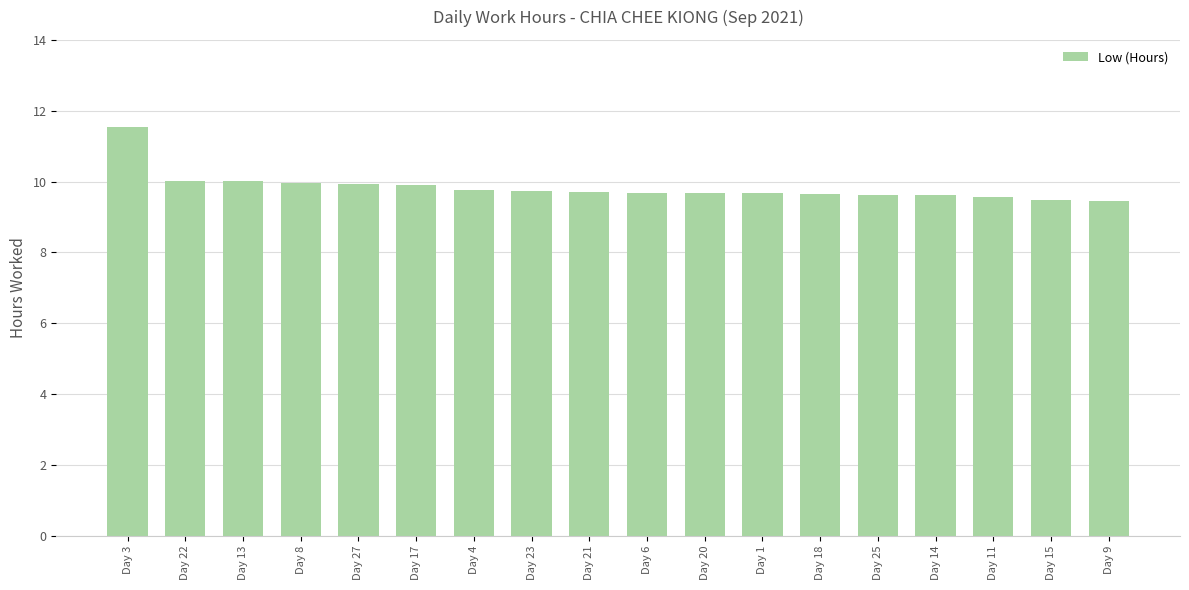

True or false: the data shows 5.5 at Day 18.

False